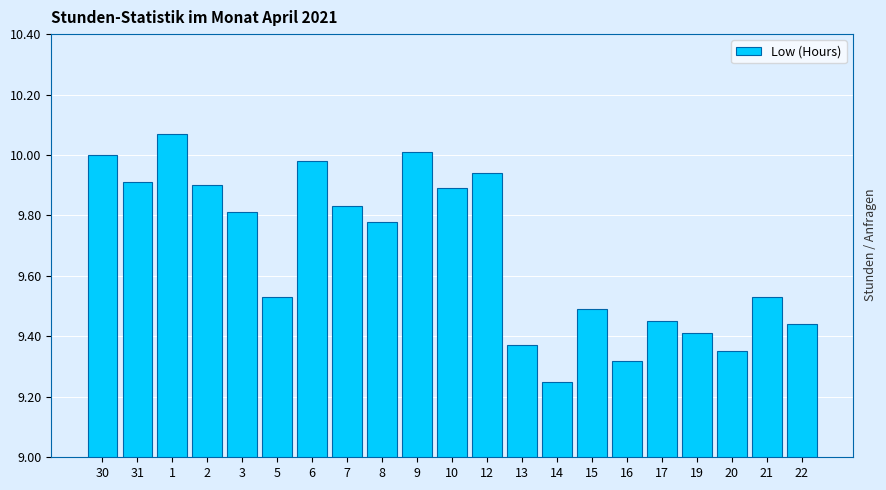

What position from the left is 3?

5